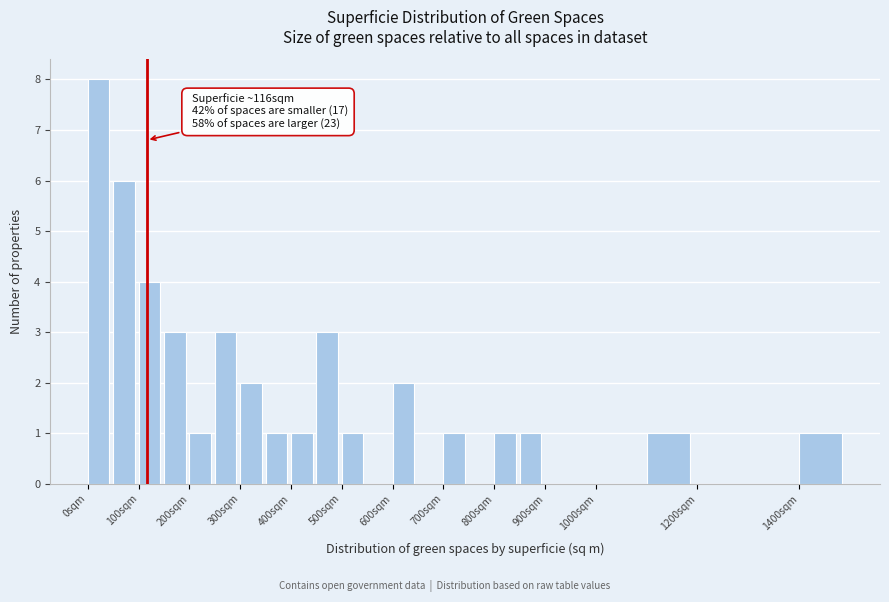

Which range on the x-axis has the tallest bar?

0 to 50